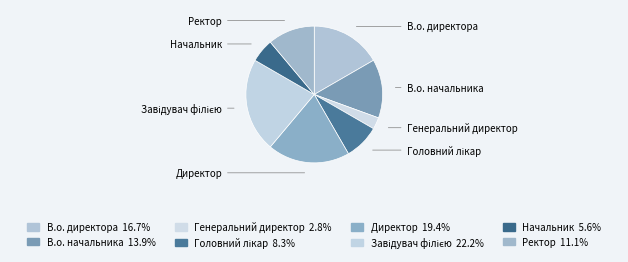

Count the number of slices in the pie.

8